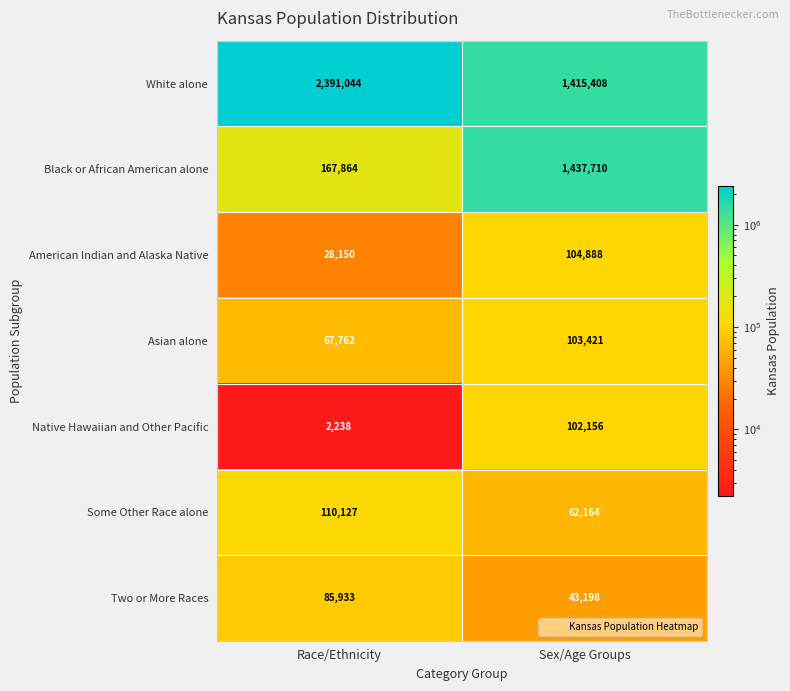

The Native Hawaiian and Other Pacific series shows 158985 at Sex/Age Groups. True or false?

False